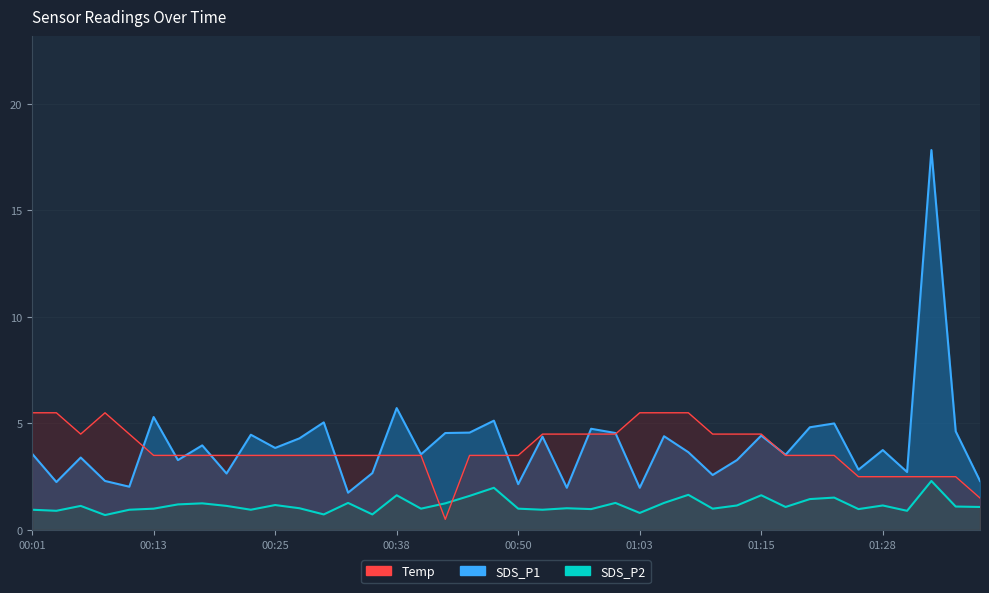

At which category does Temp reach its first local valley?

00:06